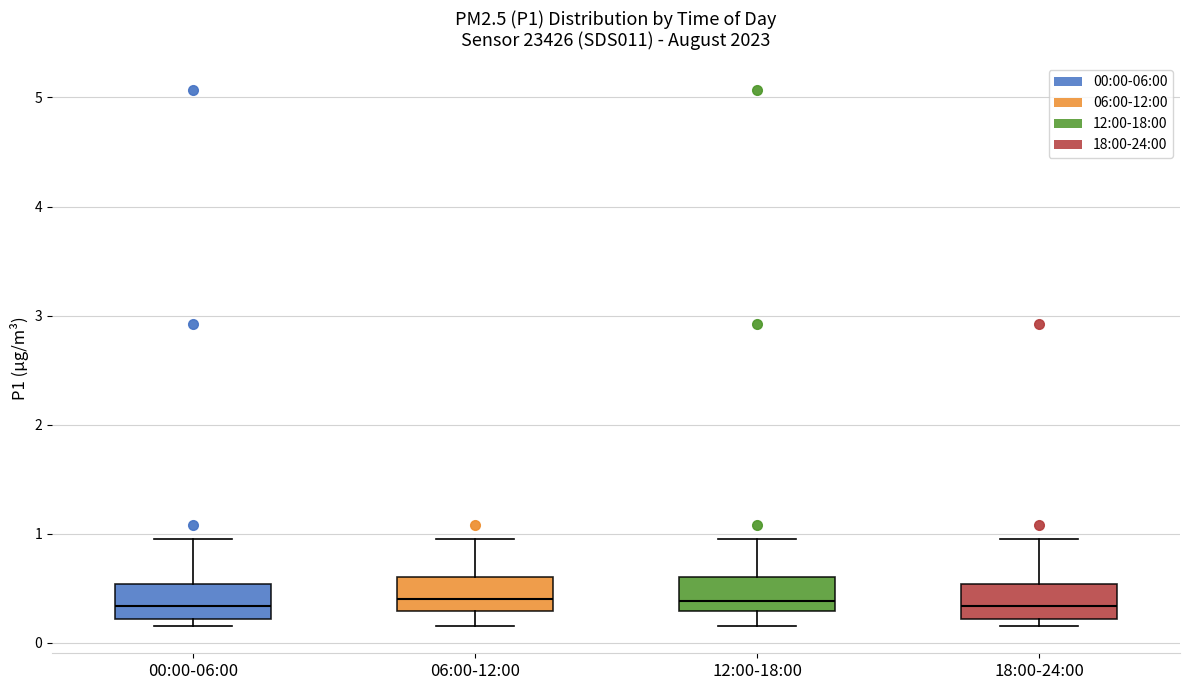

Where does the upper whisker of the box for 12:00-18:00 end on the y-axis? The values are not printed on the chart, so give them approximately, as read against the axis.

1.0